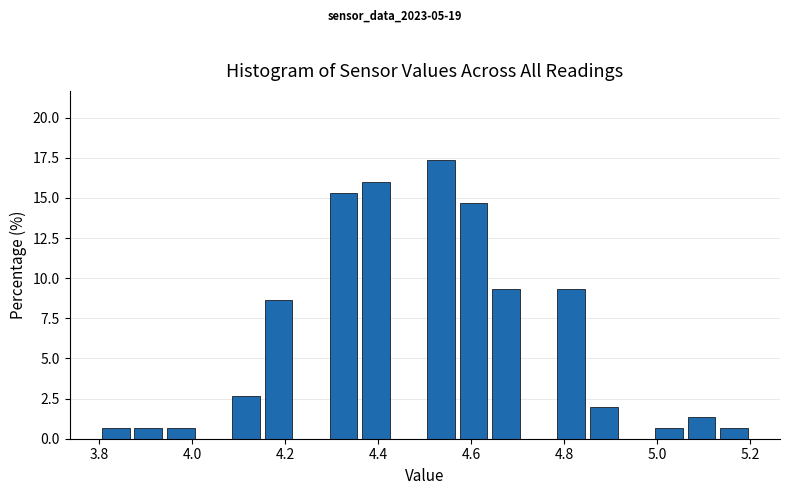

Around what value on the x-axis is the tallest bar? Give the approximate position of its centre, as read against the axis.

4.54